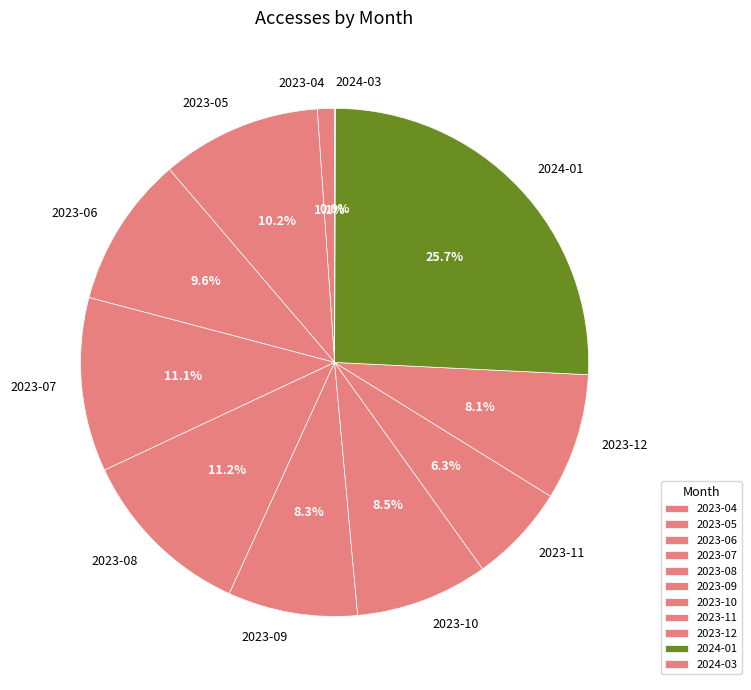

To the nearest percent, what is the average slice percentage?

9%